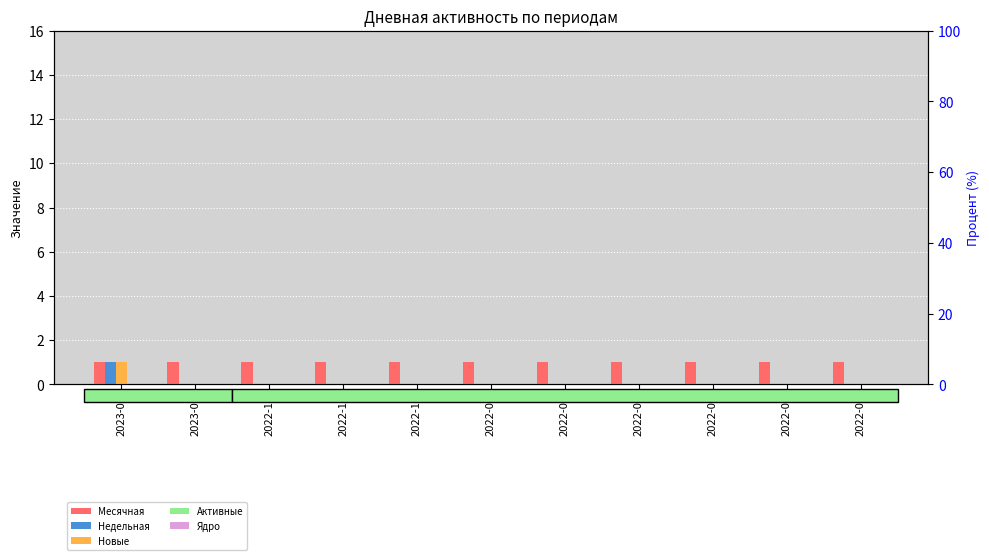

The value of Ядро at 2023-02 is 0. True or false?

True